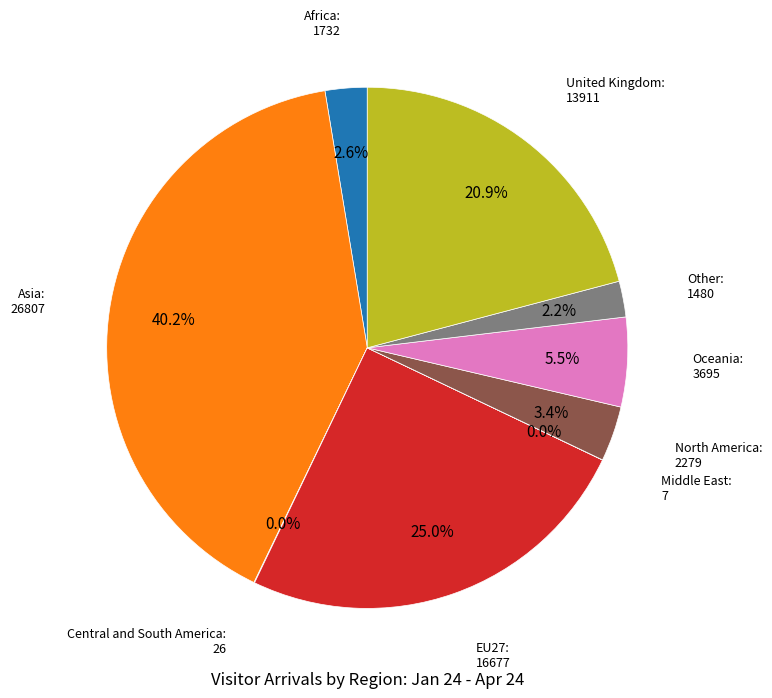

Does any single category account for the majority?

No